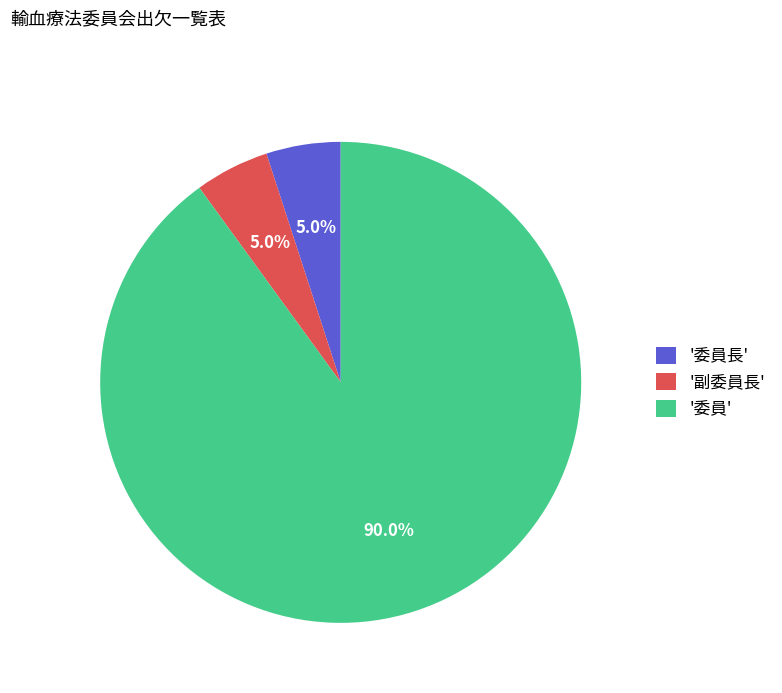

Which slice is the largest?

'委員'